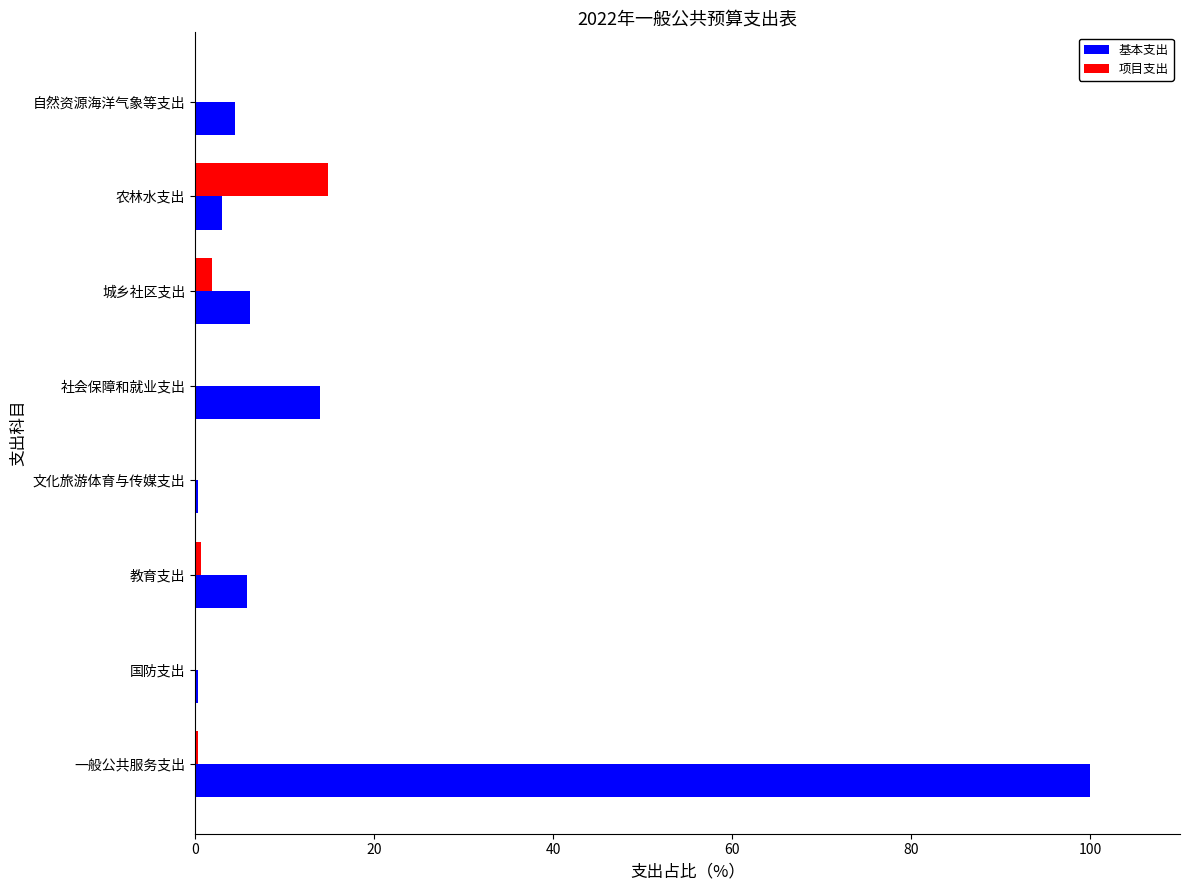

What is the total value across all series at 农林水支出?

17.9